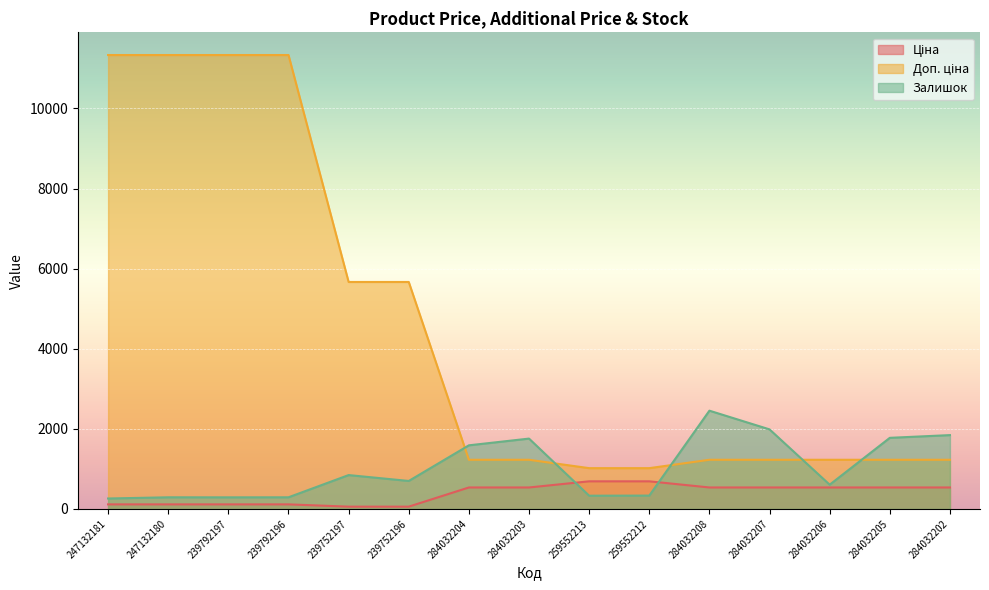

What is the difference between the maximum and minimum values in the Ціна series?

632.4